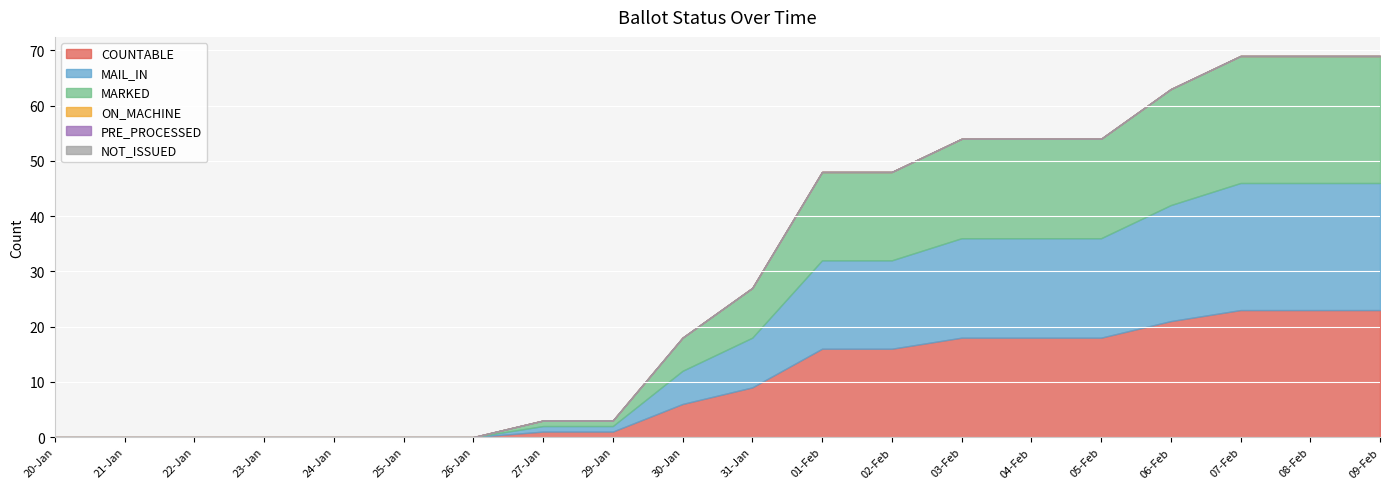

How many values in the COUNTABLE series are below 9?

10